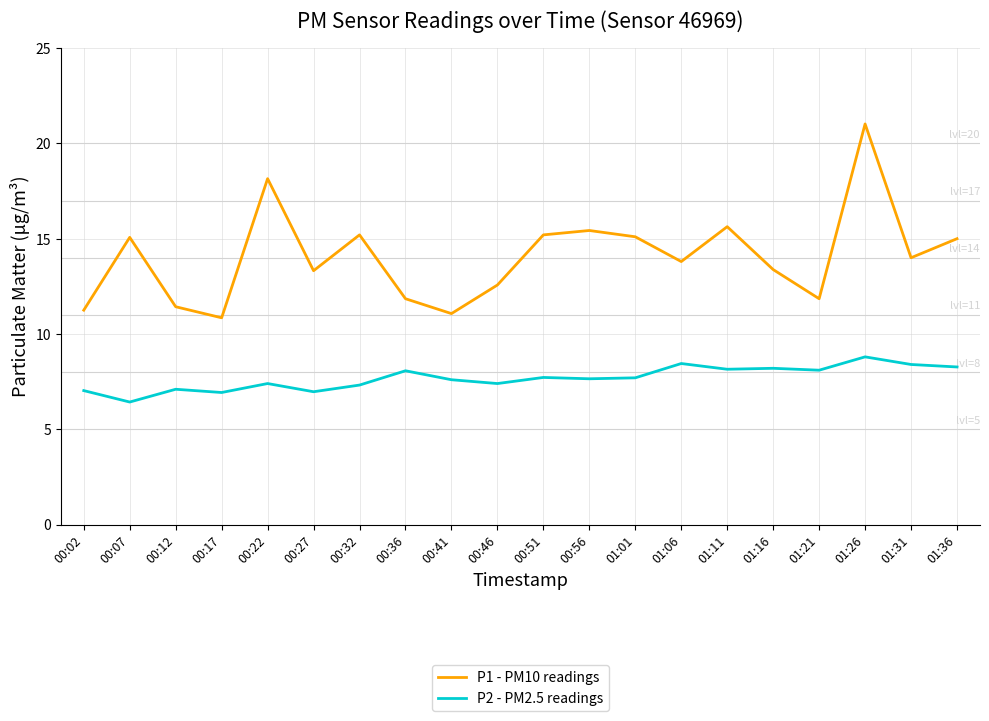

At which category is the sum across all series the highest?

01:26